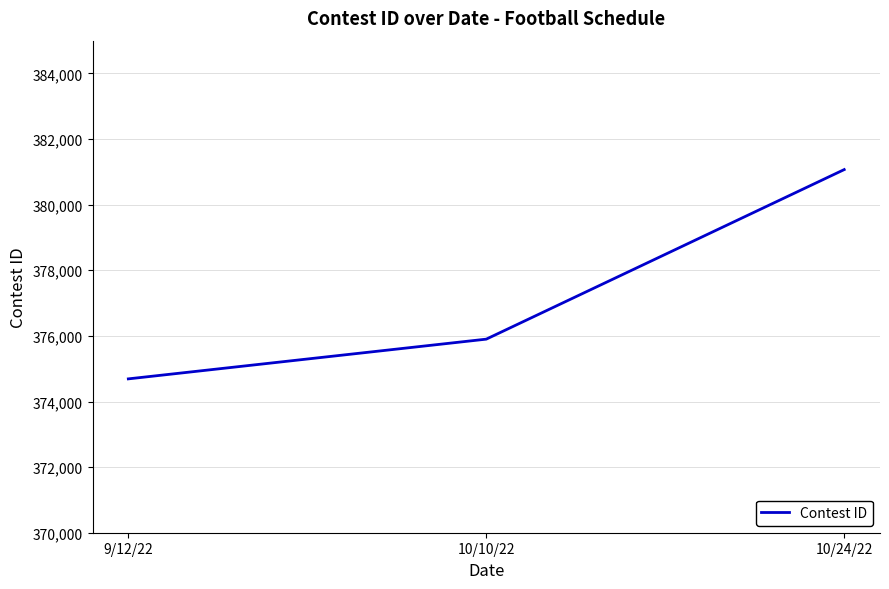

What is the average value?

377220